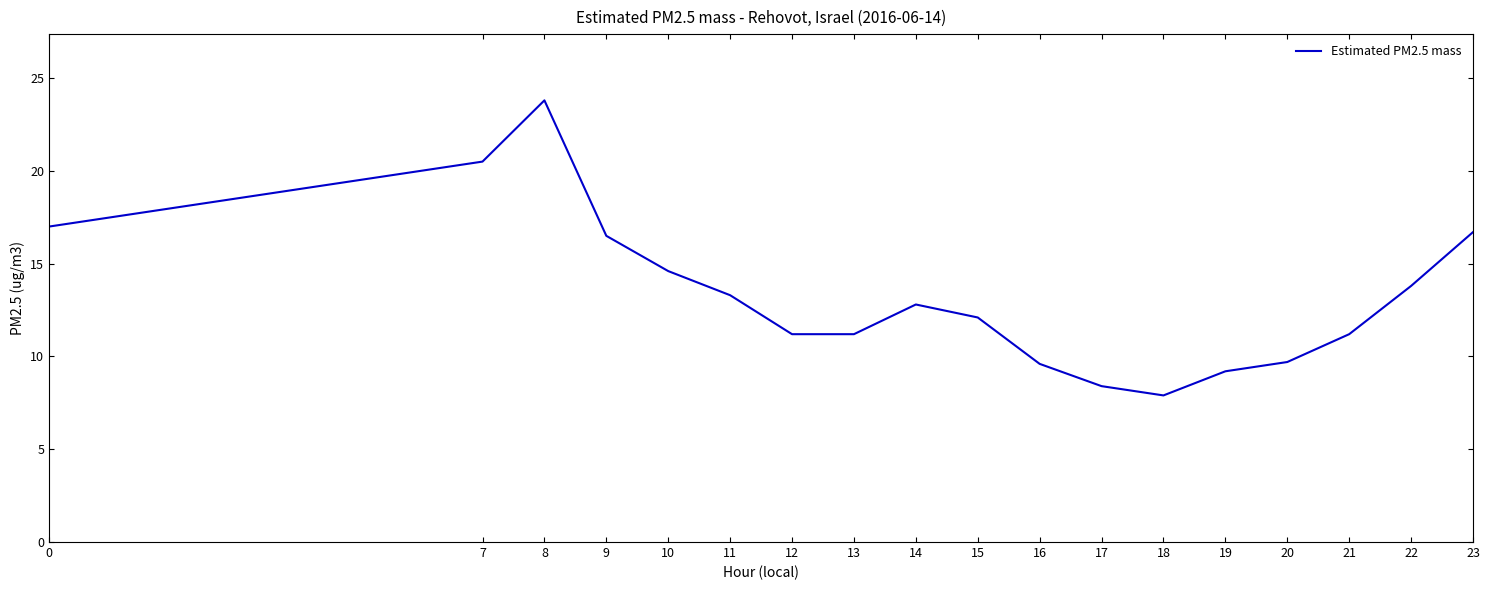

What is the change in value from 7 to 21?

-9.3